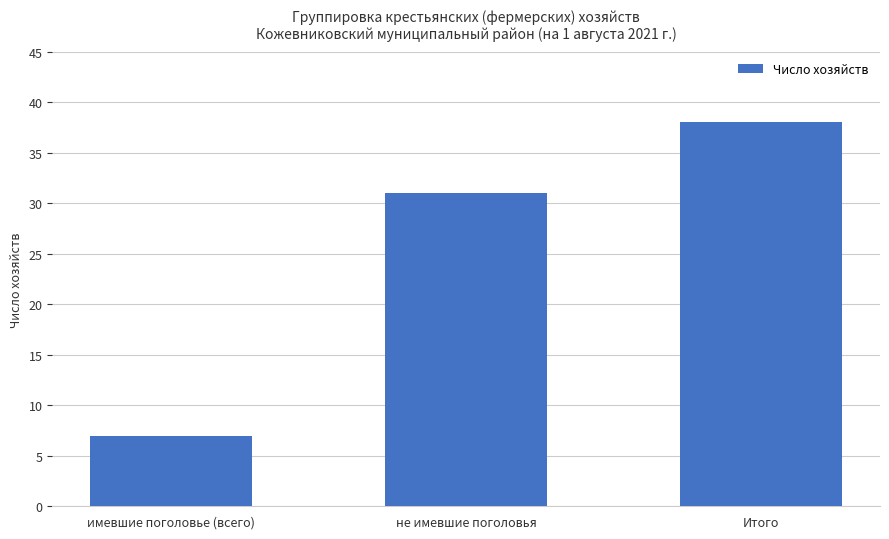

Where is the data nearest to the value 22?

не имевшие поголовья